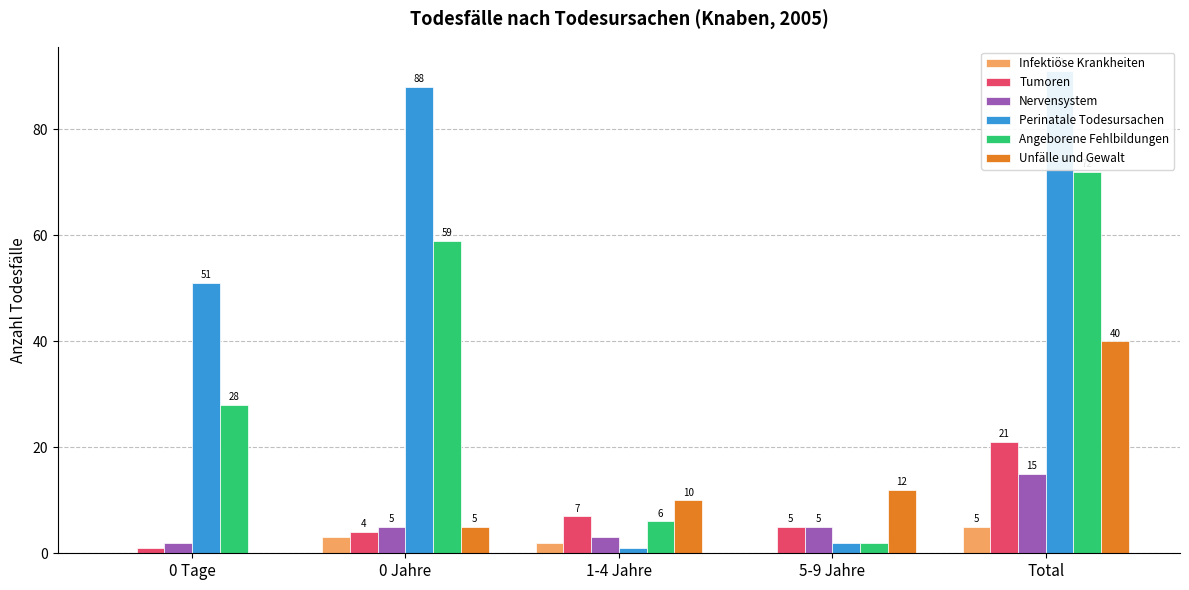

What is the total value across all series at 0 Tage?

82